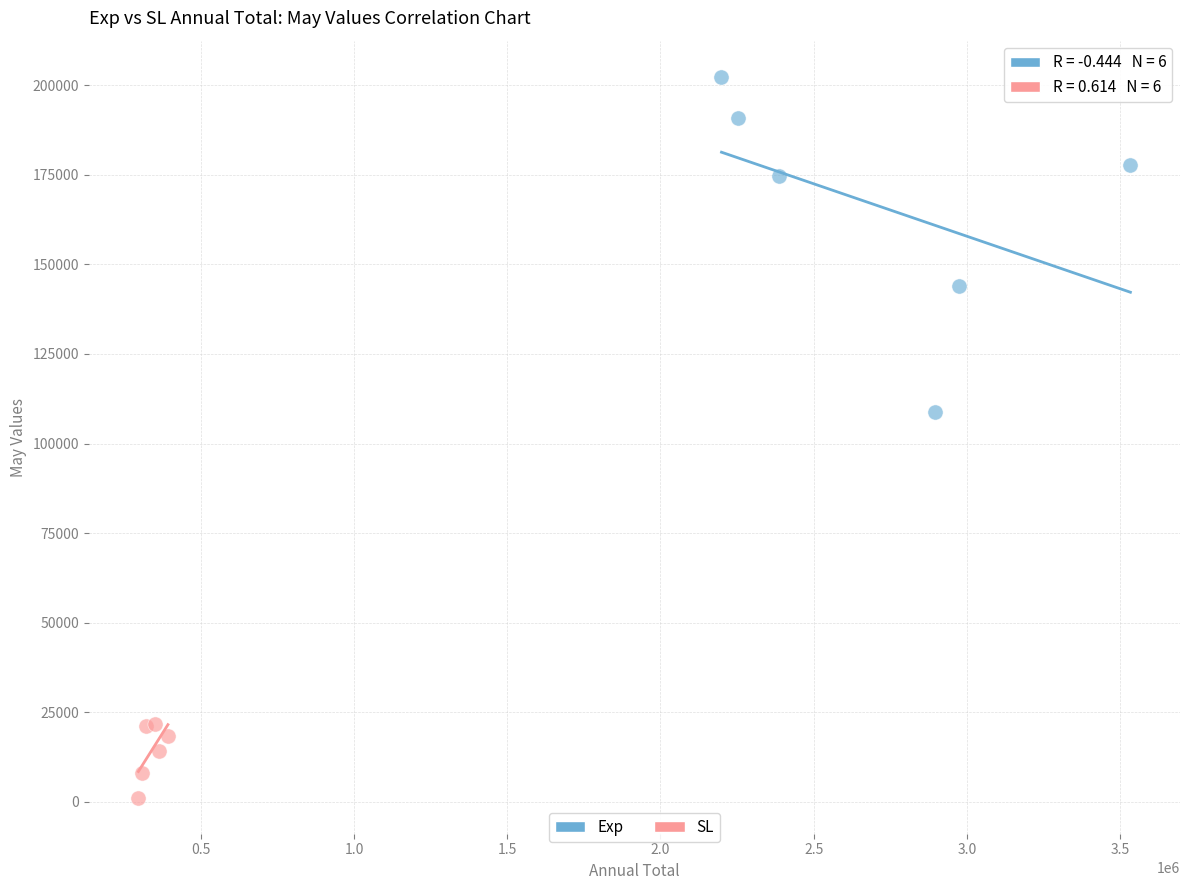

Which series reaches the minimum Y coordinate?

SL